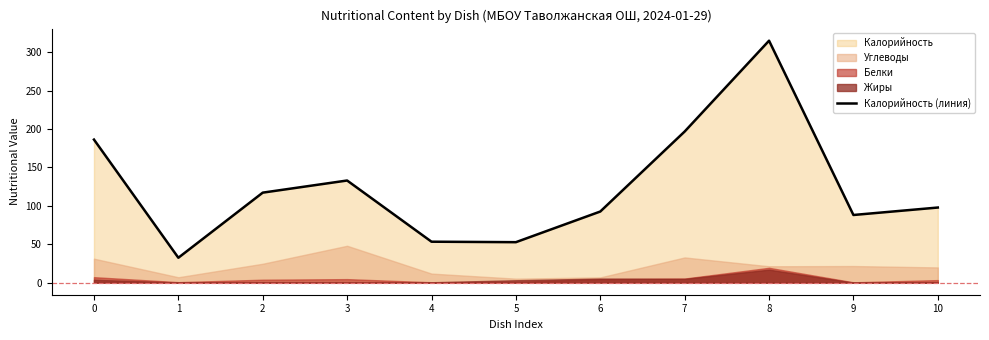

Approximately how many times larger is the value at 1 compared to 2?

0.3